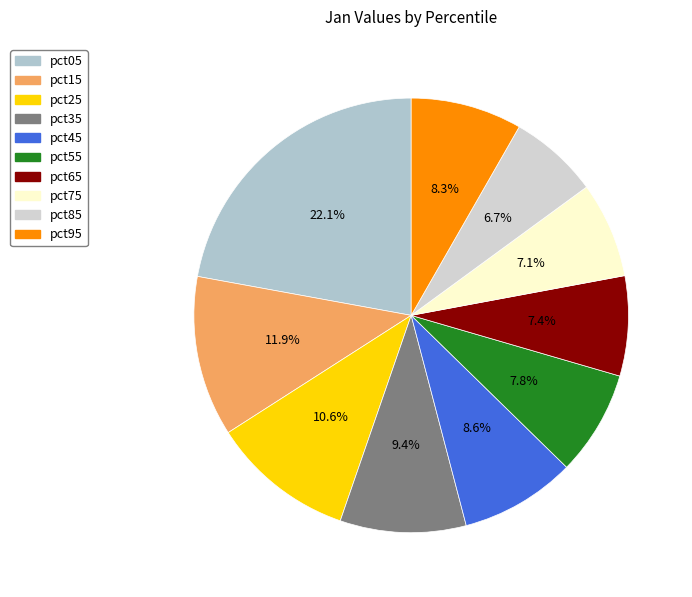

To the nearest percent, what is the difference between the pct05 and pct15 slice percentages?

10%